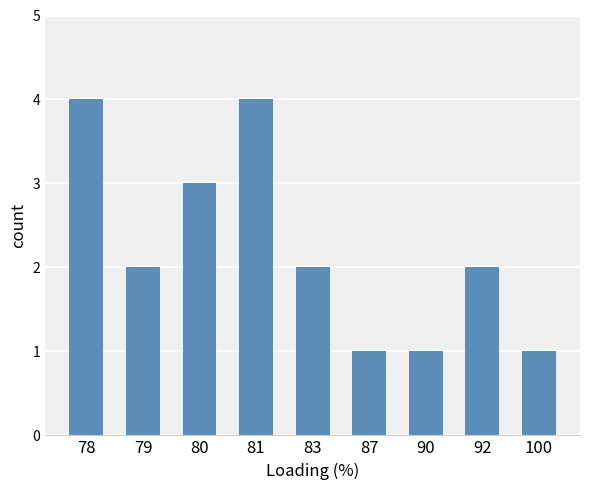

What is the greatest value displayed?

4